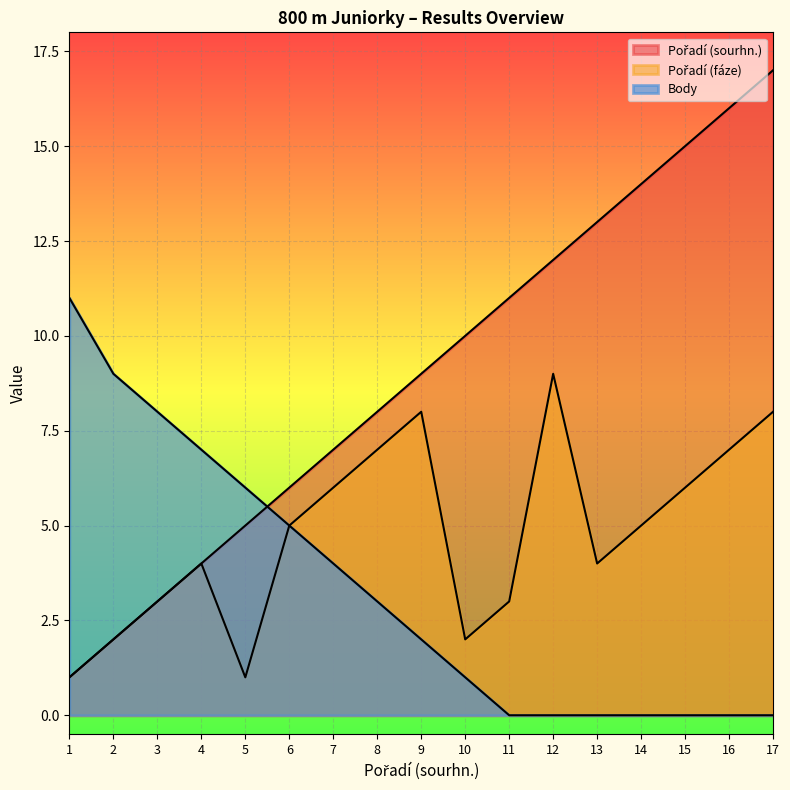

What is the difference between the maximum and minimum values in the Body series?

11